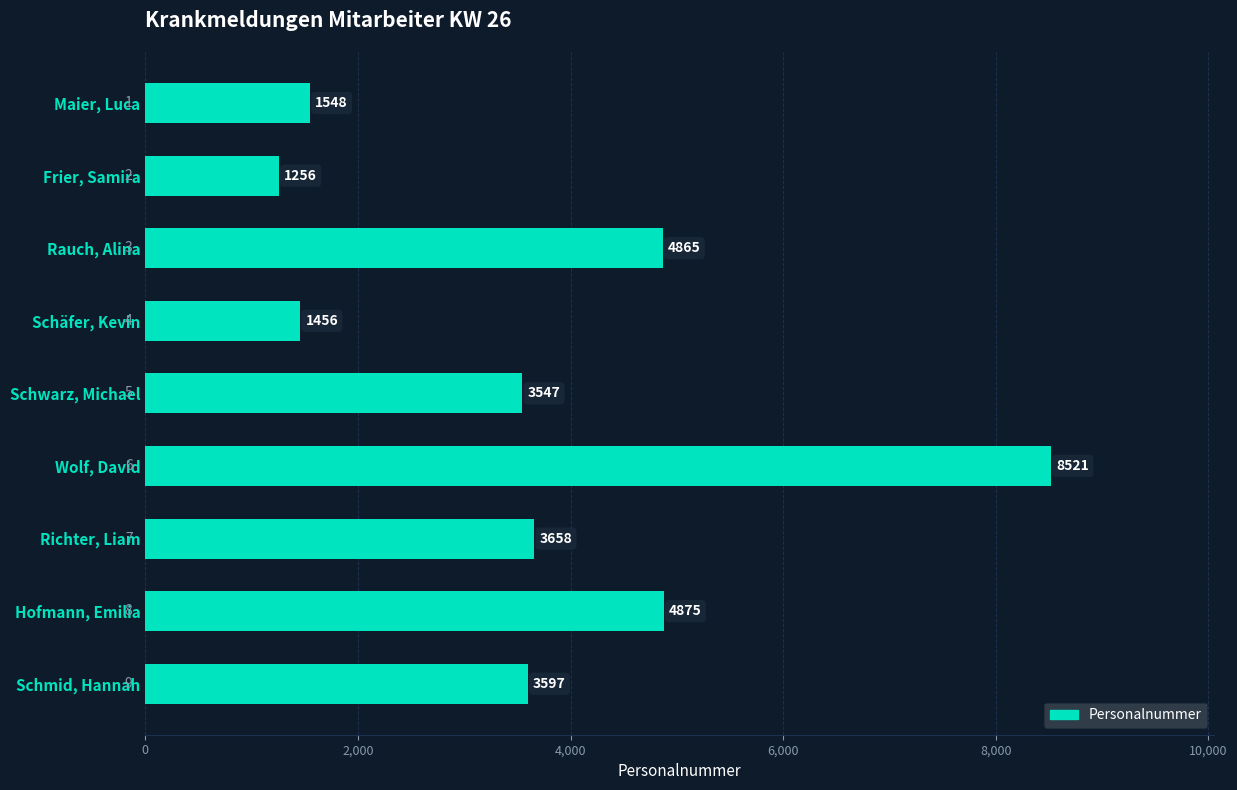

What is the change in value from Schäfer, Kevin to Schwarz, Michael?

+2091